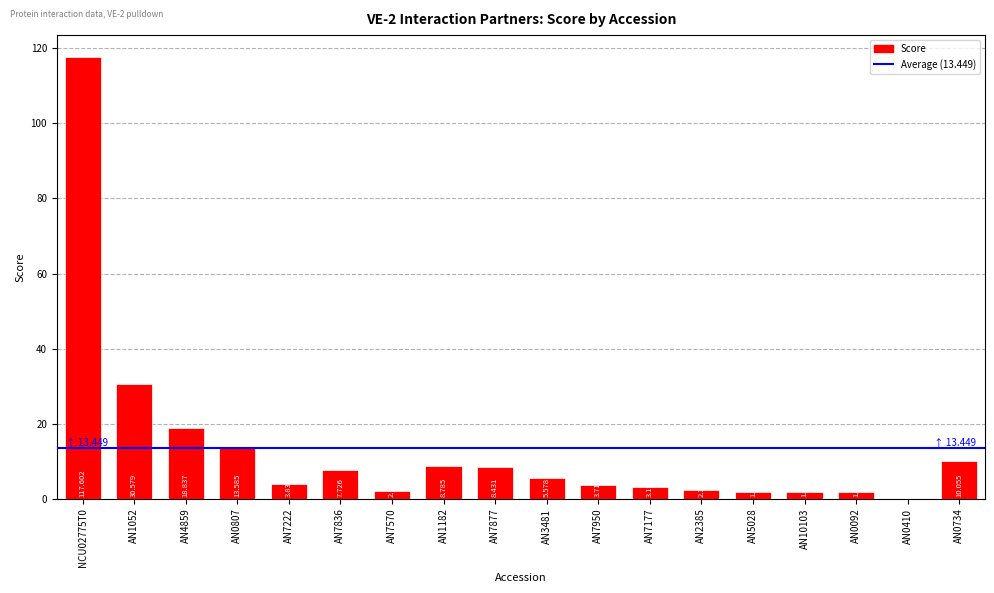

Rank the categories by value from lowest to highest.

AN0410, AN0092, AN10103, AN5028, AN7570, AN2385, AN7177, AN7950, AN7222, AN3481, AN7836, AN7877, AN1182, AN0734, AN0807, AN4859, AN1052, NCU02775T0